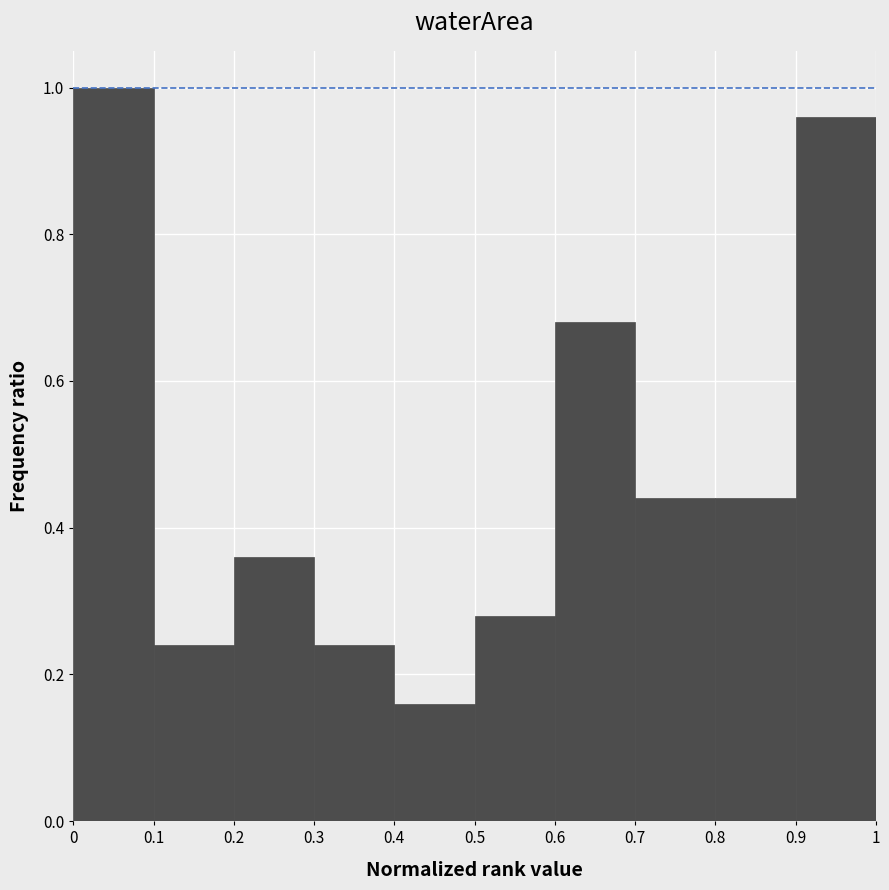

How tall is the bar that spans 0.4 to 0.5 on the x-axis? The values are not printed on the chart, so give them approximately, as read against the axis.

0.16